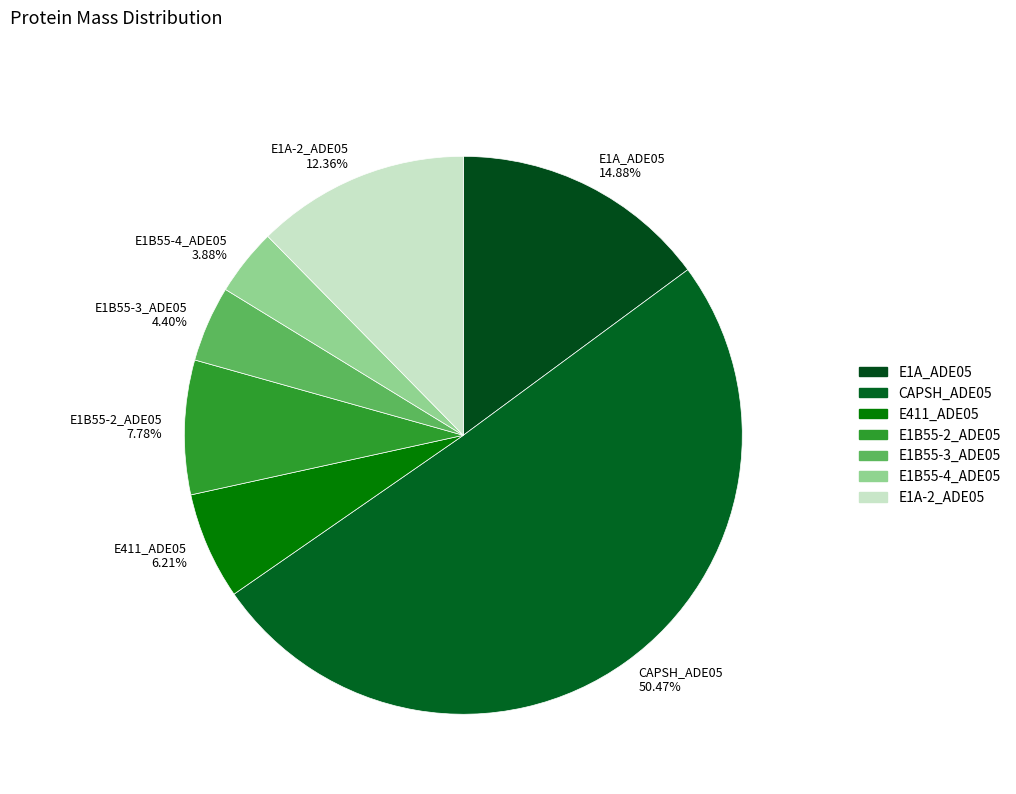

To the nearest percent, what portion does E411_ADE05 represent?

6%